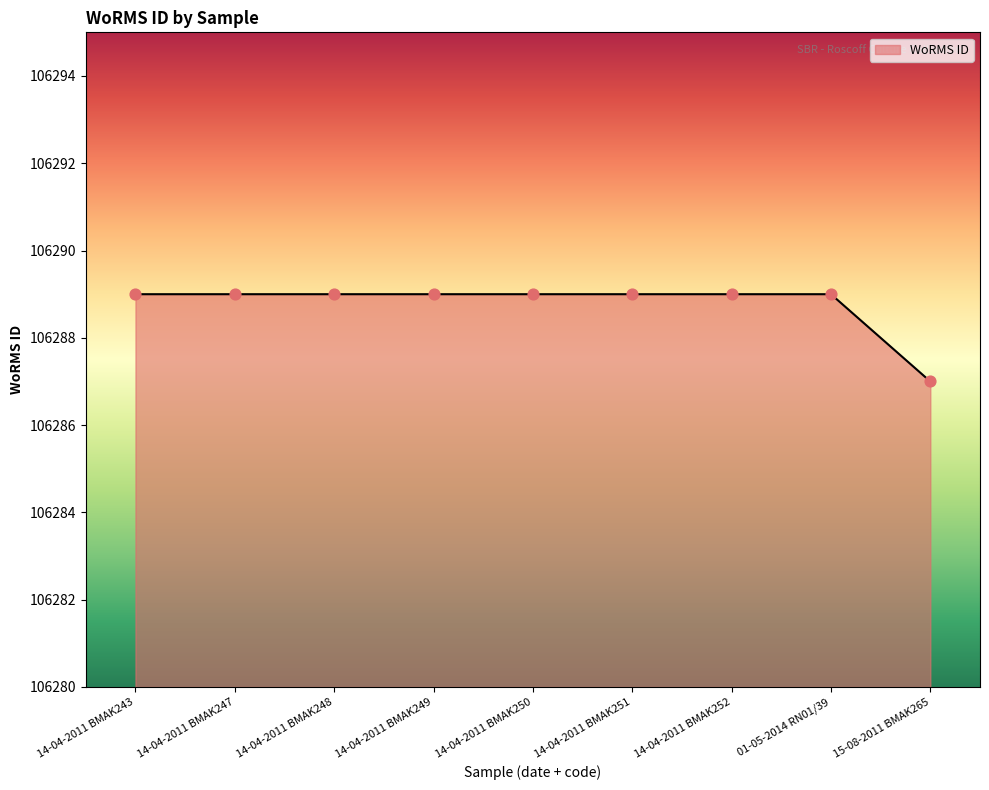

Approximately how many times larger is the value at 14-04-2011 BMAK249 compared to 14-04-2011 BMAK247?

1.0